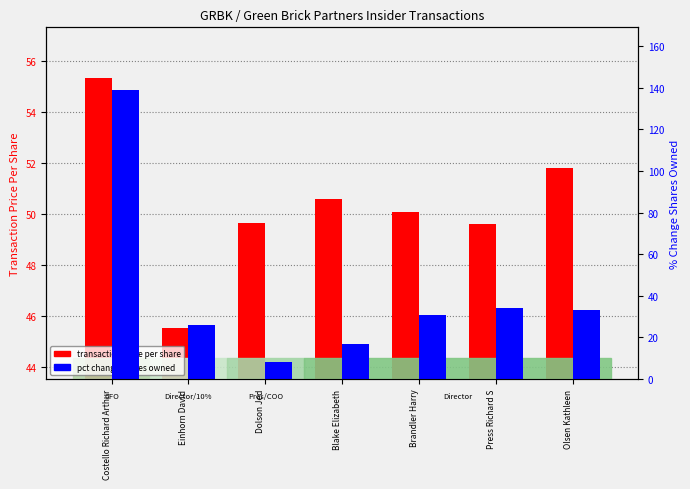

List the series in order of their peak value, lowest first.

transaction price per share, pct change shares owned